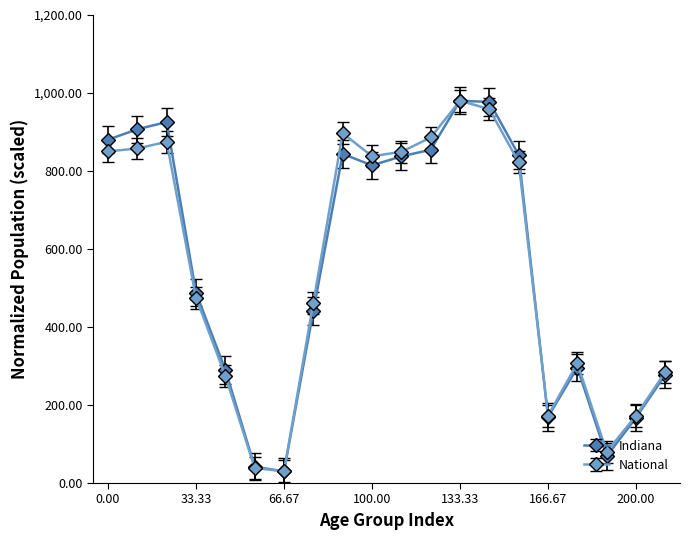

What is the value of the National point at the 11th from the left?

849.1